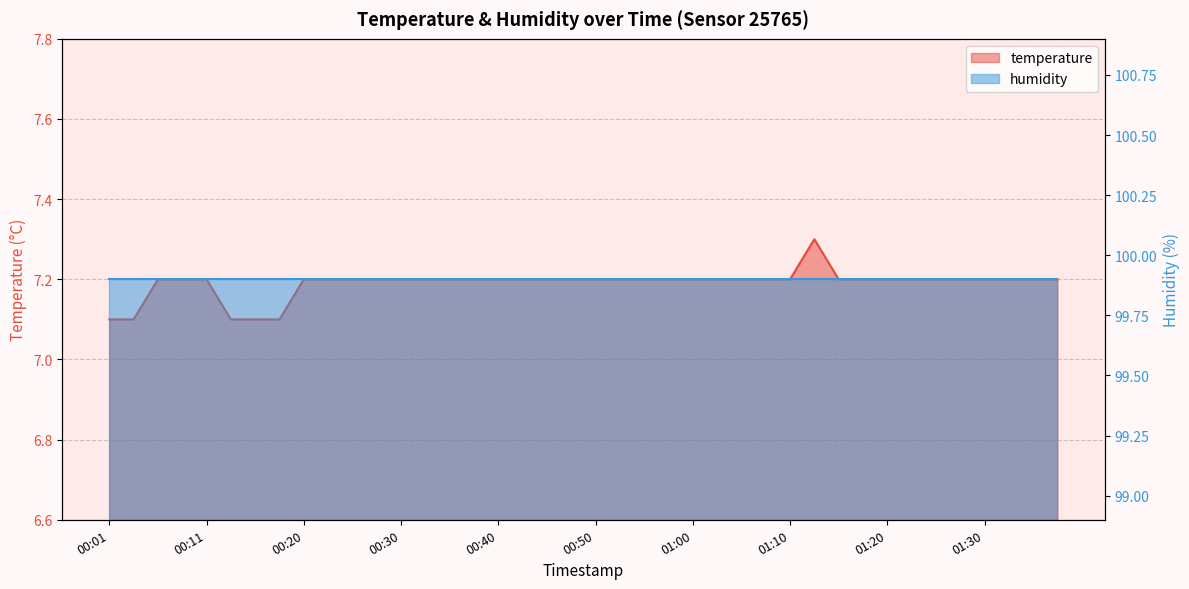

At which category does the chart reach its minimum across all series?

00:01